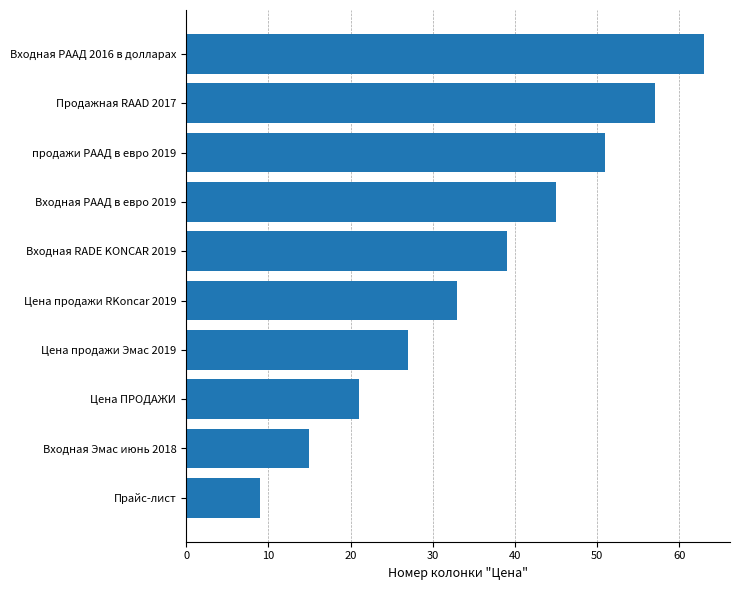

What is the average value?

36